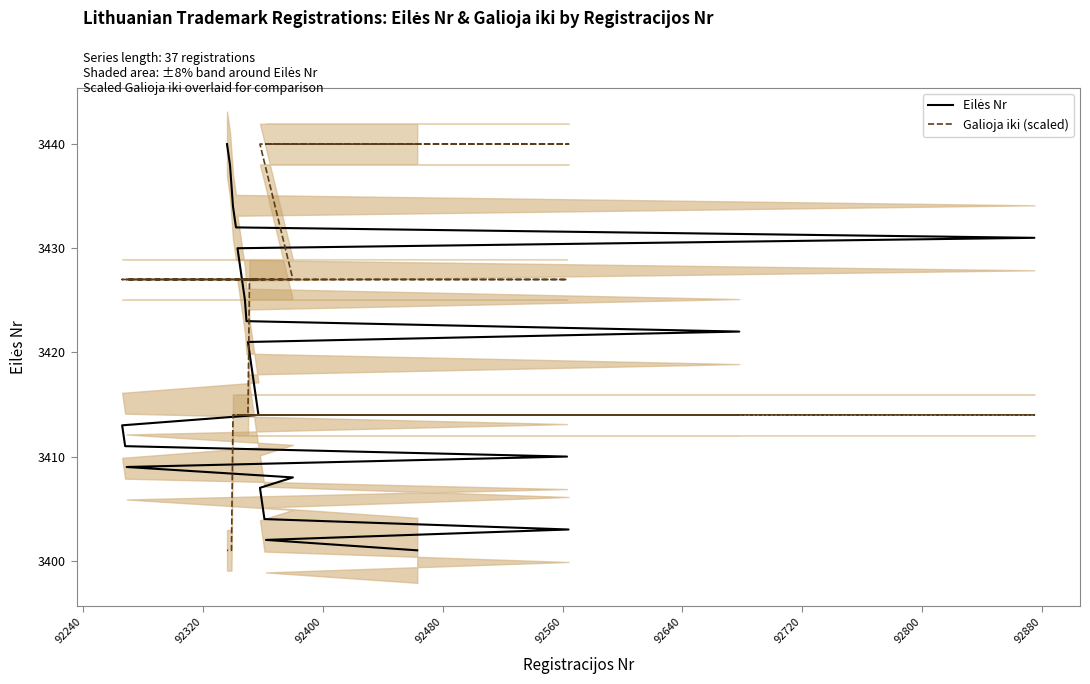

How many data points in Eilės Nr are above 3419?

18